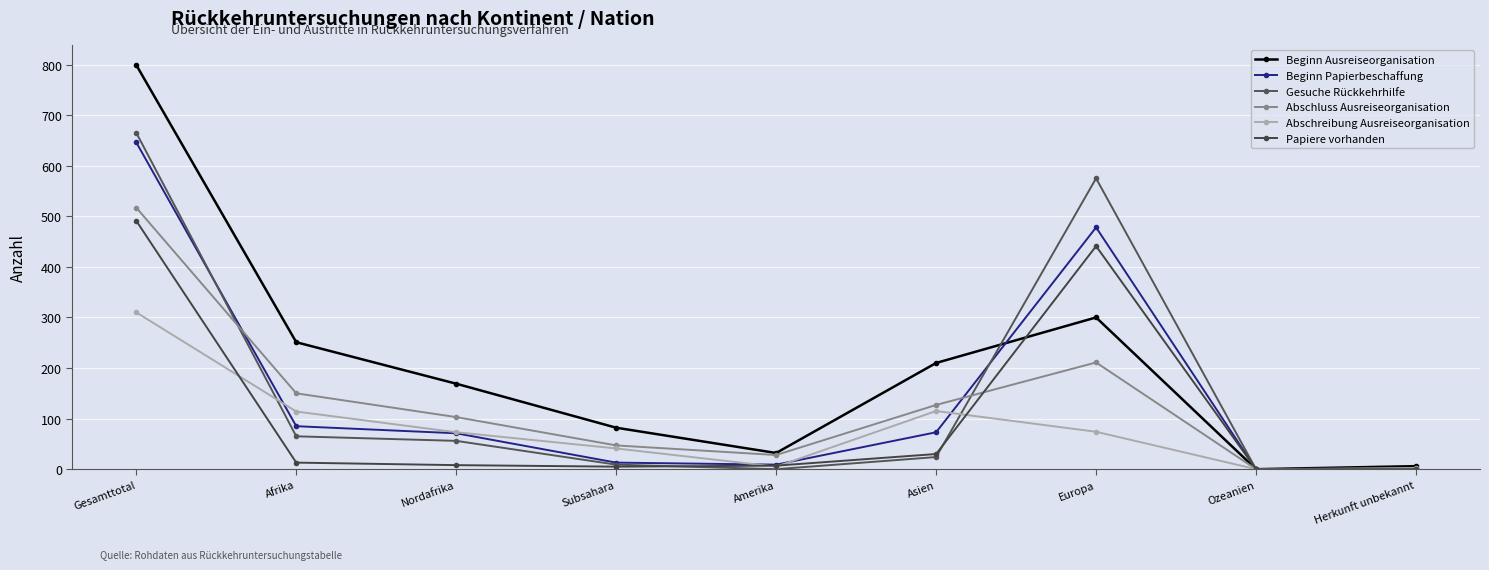

Where do Gesuche Rückkehrhilfe and Beginn Ausreiseorganisation first cross each other?

Asien and Europa